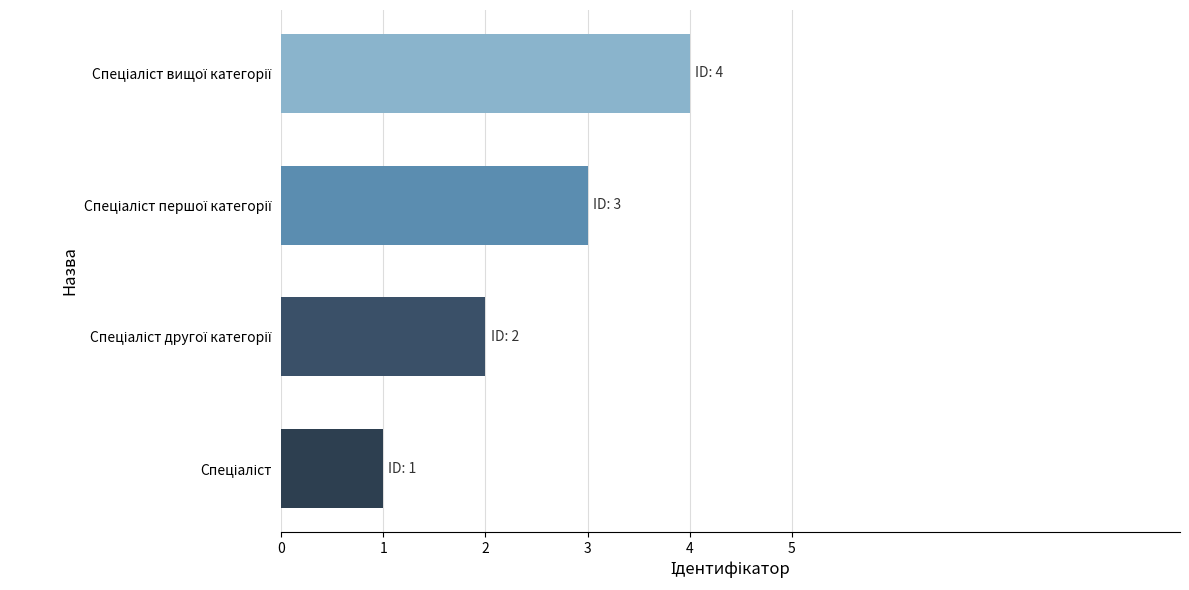

What is the minimum value shown in the chart?

1